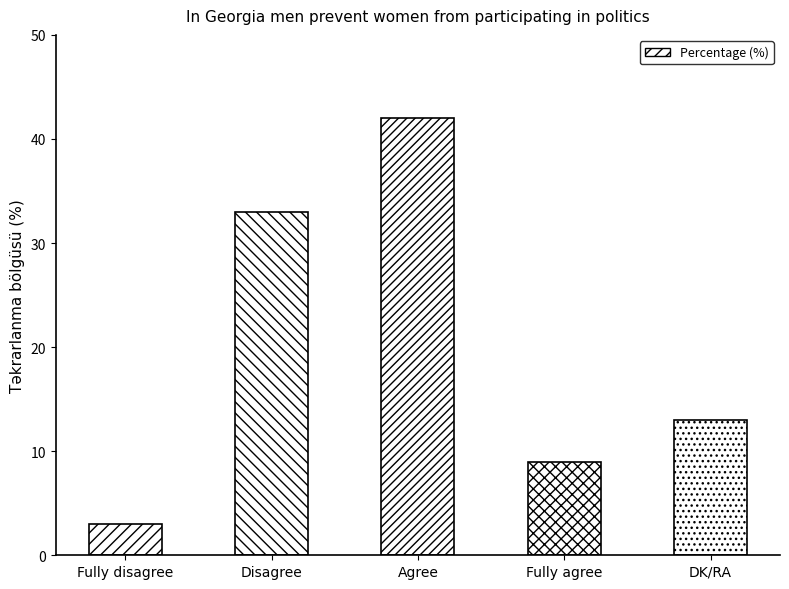

Where does the data first go above 13?

Disagree